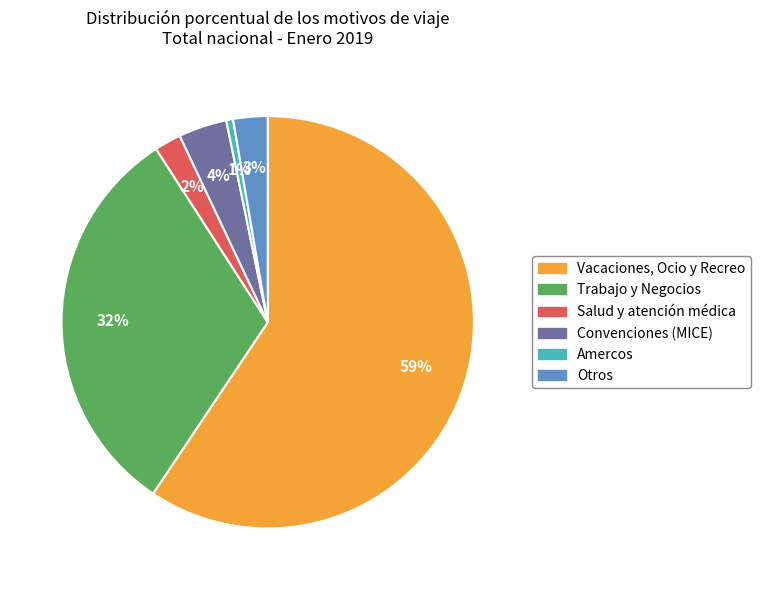

Is the sum of Otros and Amercos greater than half?

No